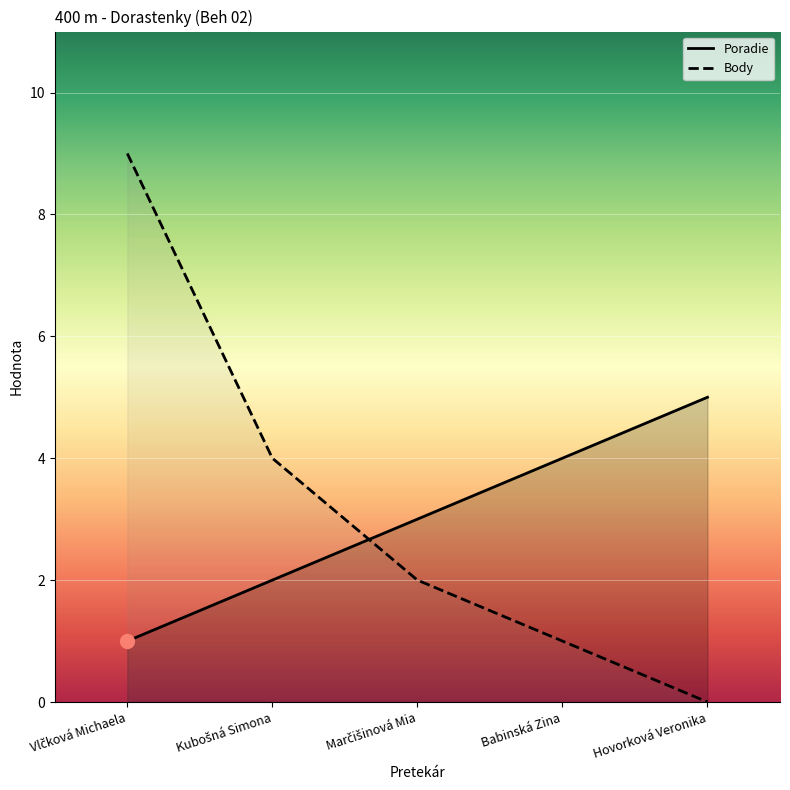

Reading right to left, what are all the values shown in this chart?

Poradie: Hovorková Veronika=5	Babinská Zina=4	Marčišinová Mia=3	Kubošná Simona=2	Vlčková Michaela=1
Body: Hovorková Veronika=0	Babinská Zina=1	Marčišinová Mia=2	Kubošná Simona=4	Vlčková Michaela=9